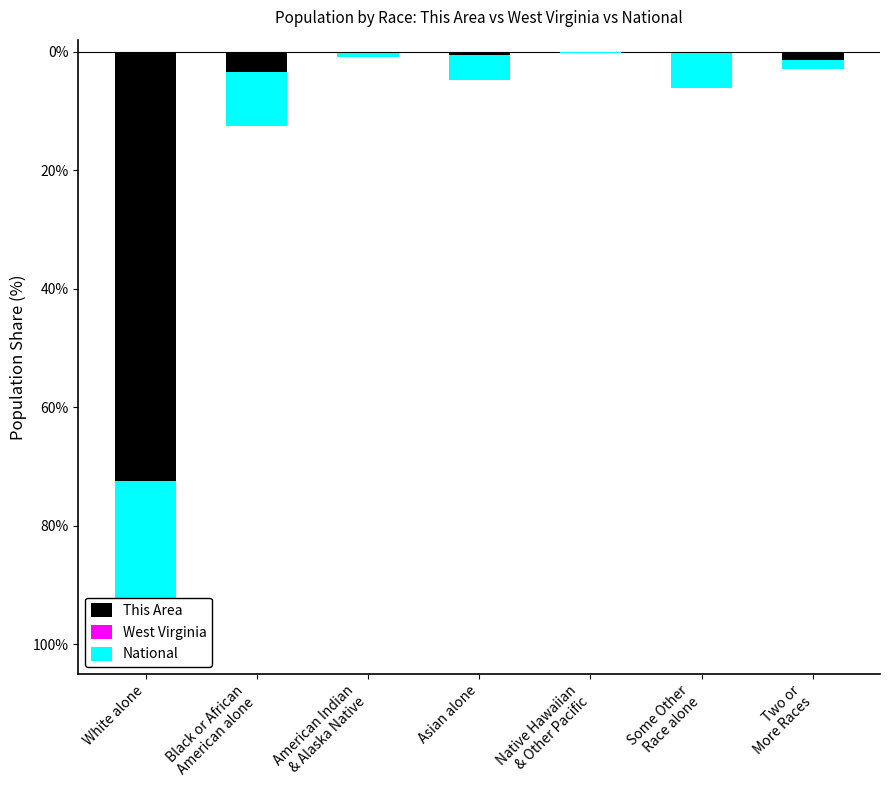

Between Some Other
Race alone and Asian alone, which is larger?

Some Other
Race alone